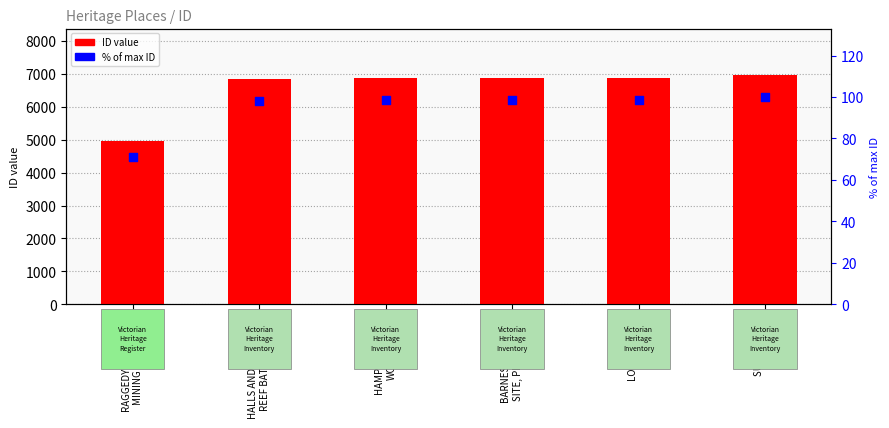

Which series has the largest total across all categories?

ID value